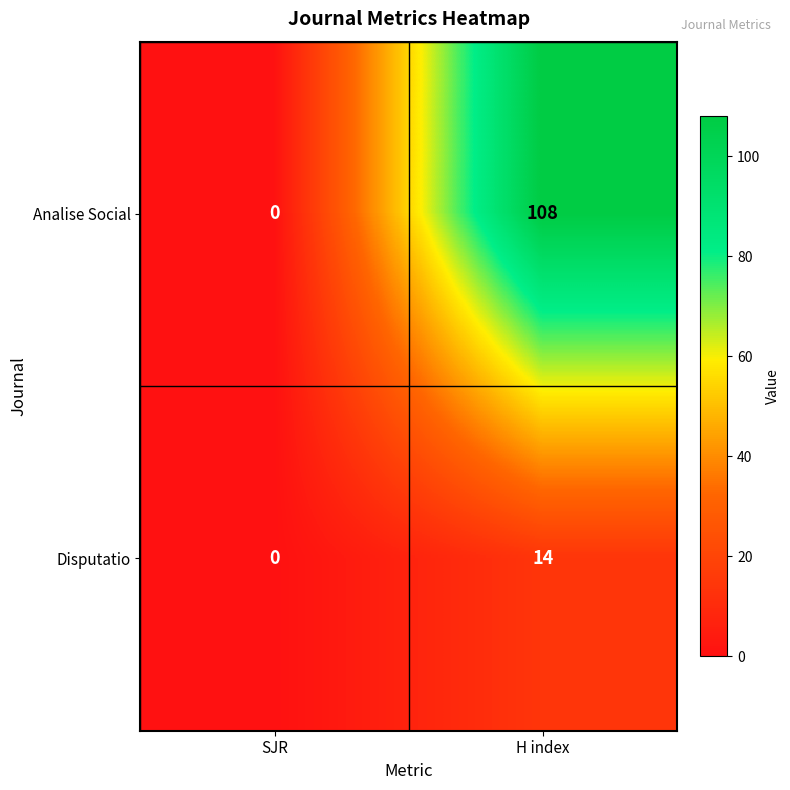

At which label is Disputatio closest to 7?

SJR